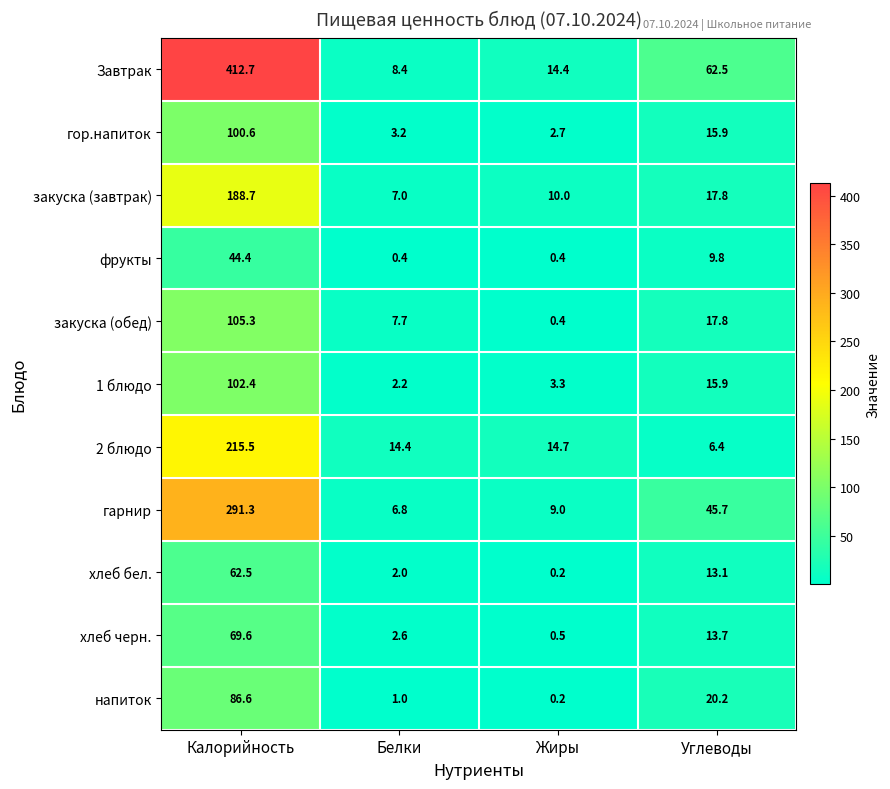

What is the spread (max minus min) of values at Углеводы?

56.1